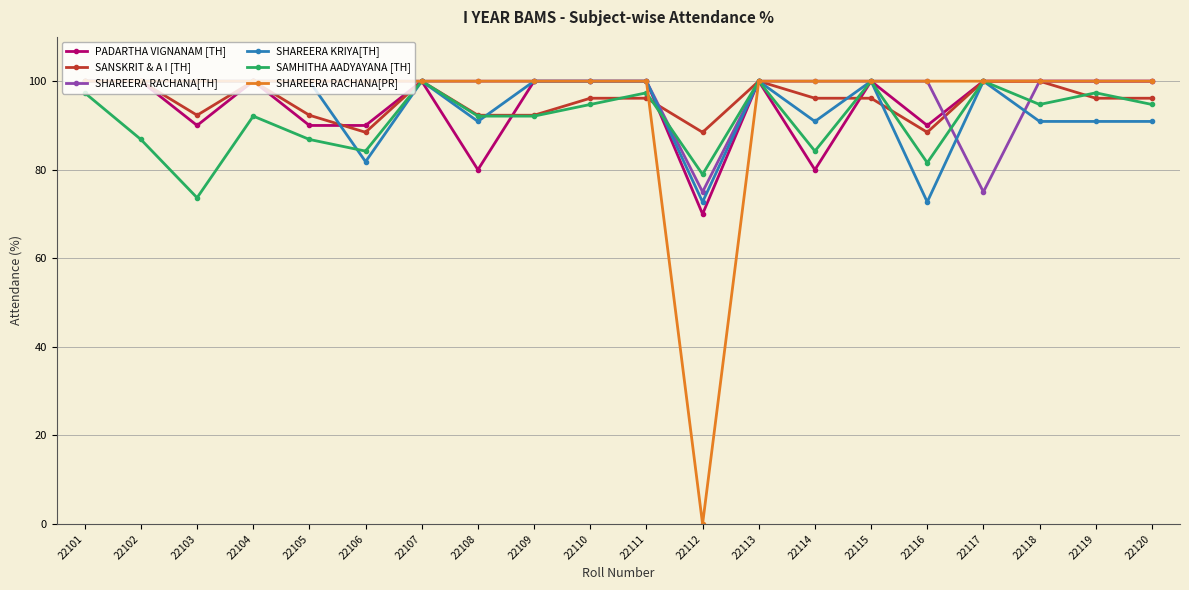

Read the SHAREERA RACHANA[TH] value at 22107.

100.0